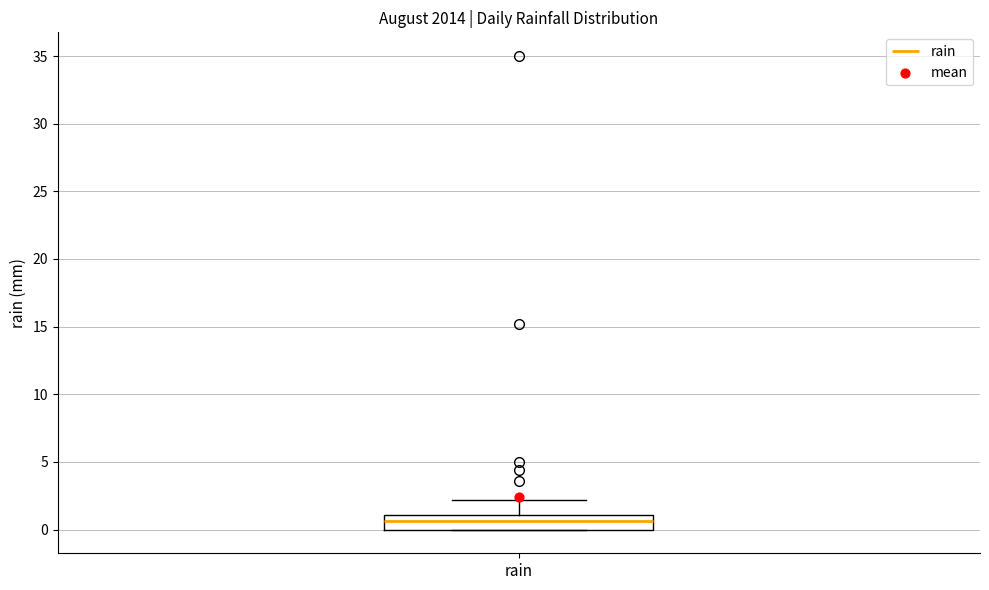

Transcribe this box plot: give where the median line is, the range the box spans, and where the two whiskers end, as read against the y-axis. The values are not printed on the chart, so give them approximately, as read against the axis.

median 0.5, box 0.0 to 1.0, whiskers 0.0 to 2.0